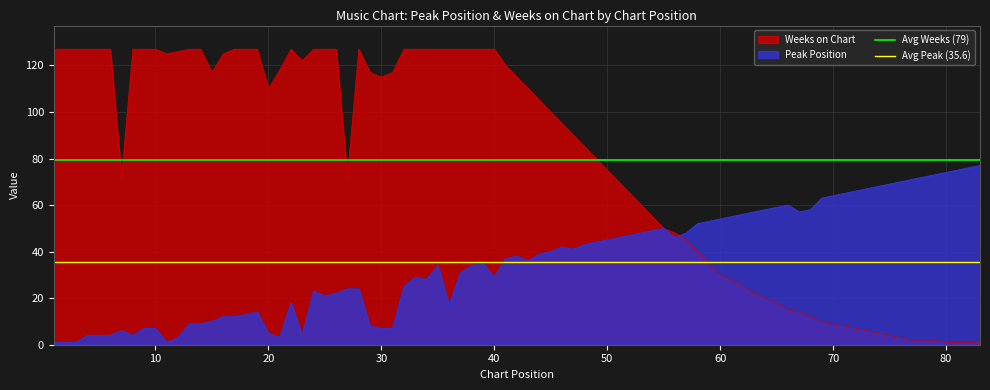

True or false: Weeks on Chart has a value of 115 at 30.

True